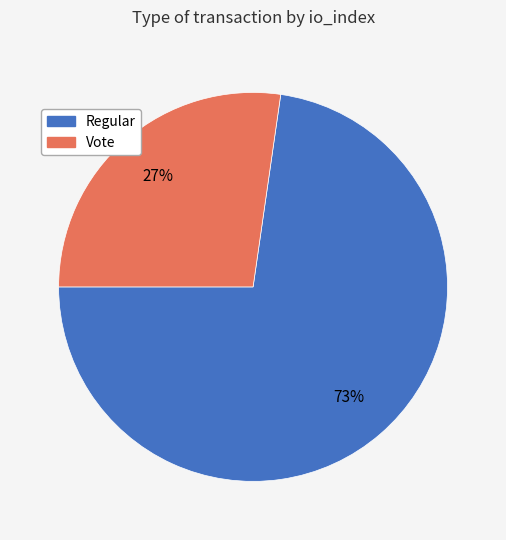

To the nearest percent, what is the average slice percentage?

50%